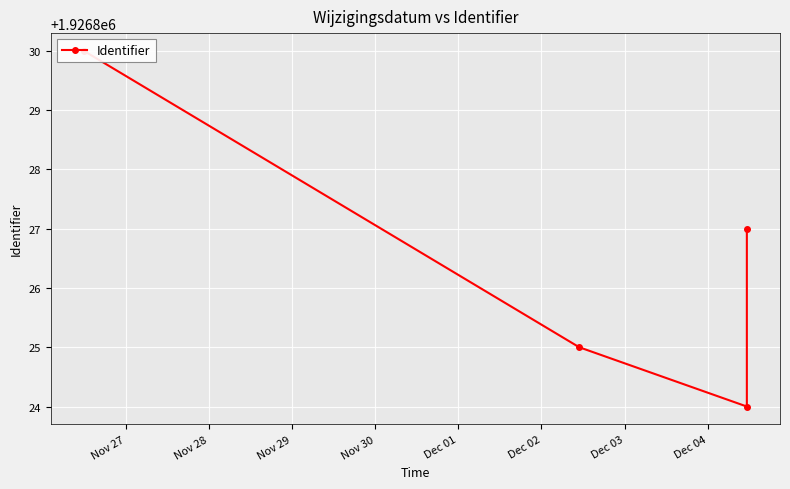

Which has a higher value, Nov 27 or Nov 29?

Nov 27